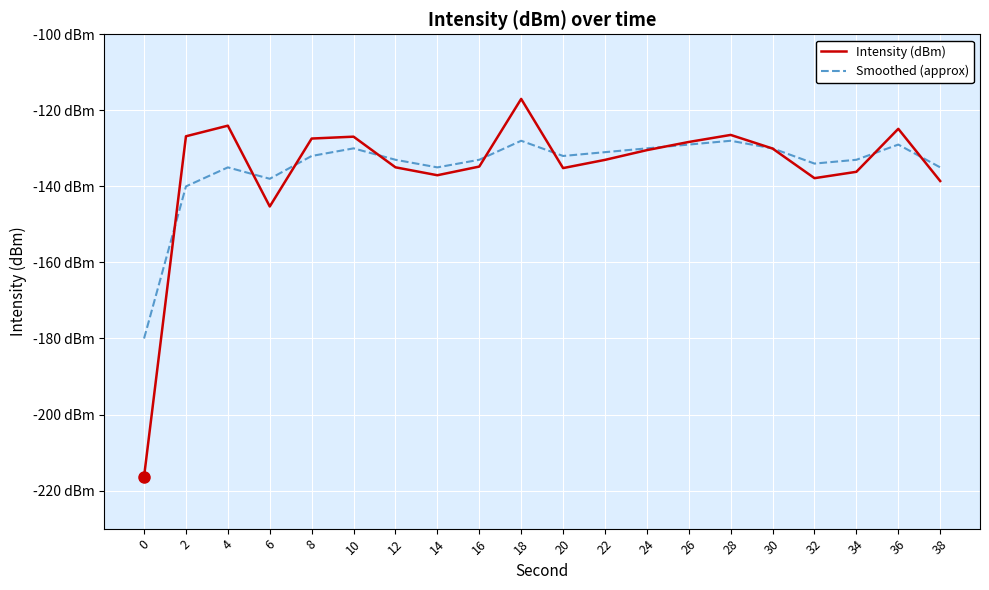

Reading left to right, list all the values displayed in this chart.

Intensity (dBm): 0=-216.3	2=-126.8	4=-124.0	6=-145.3	8=-127.4	10=-126.9	12=-135.0	14=-137.1	16=-134.8	18=-117.0	20=-135.2	22=-133.0	24=-130.5	26=-128.3	28=-126.5	30=-130.0	32=-137.8	34=-136.2	36=-124.9	38=-138.6
Smoothed (approx): 0=-180.0	2=-140.0	4=-135.0	6=-138.0	8=-132.0	10=-130.0	12=-133.0	14=-135.0	16=-133.0	18=-128.0	20=-132.0	22=-131.0	24=-130.0	26=-129.0	28=-128.0	30=-130.0	32=-134.0	34=-133.0	36=-129.0	38=-135.0